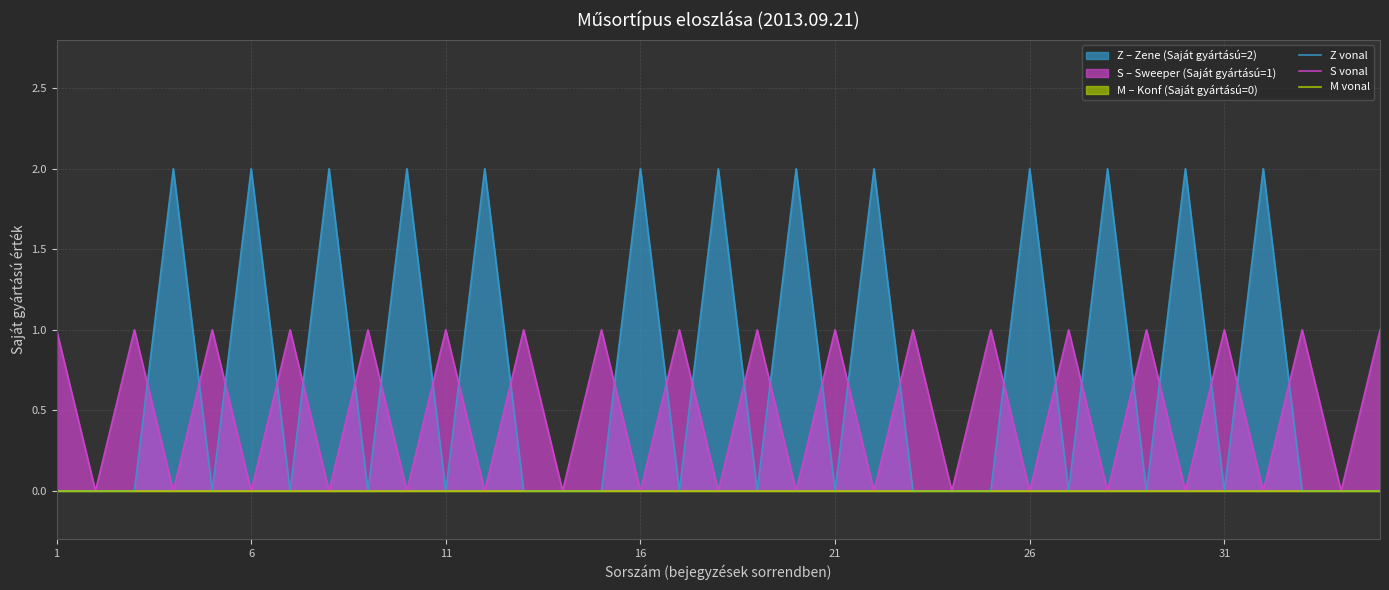

Which series has the largest total across all categories?

Z vonal